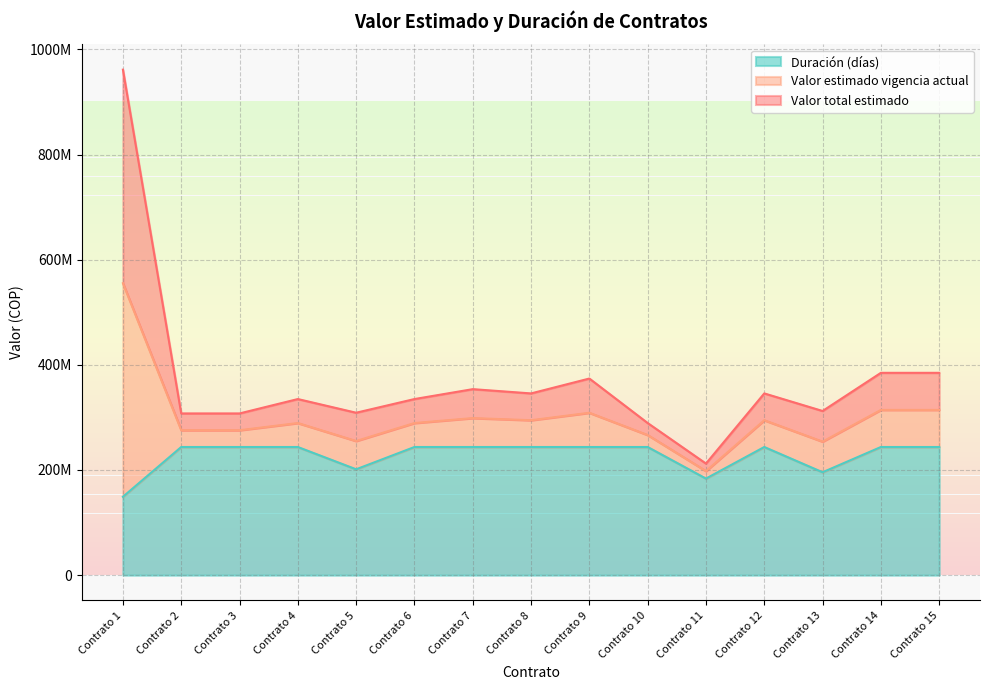

What is the average value of the Duración (días) series?

227385645.4